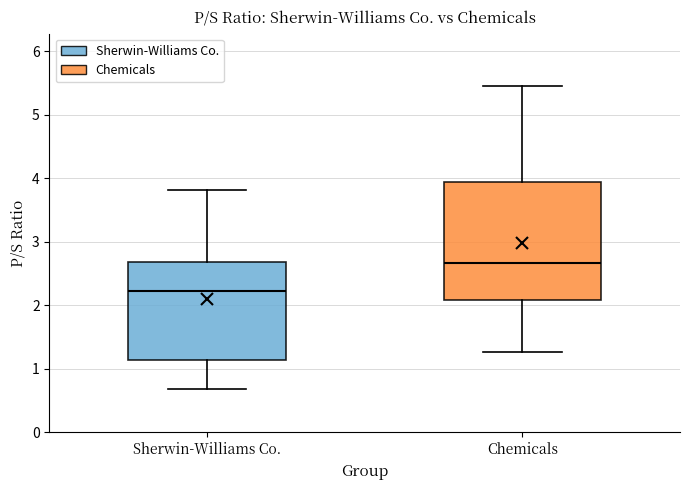

Reading left to right, transcribe this box plot: for each box, give where its median line is, the range the box spans, and where its two whiskers end, as read against the y-axis. The values are not printed on the chart, so give them approximately, as read against the axis.

Sherwin-Williams Co.: median 2.2, box 1.1 to 2.7, whiskers 0.7 to 3.8
Chemicals: median 2.7, box 2.1 to 3.9, whiskers 1.3 to 5.5